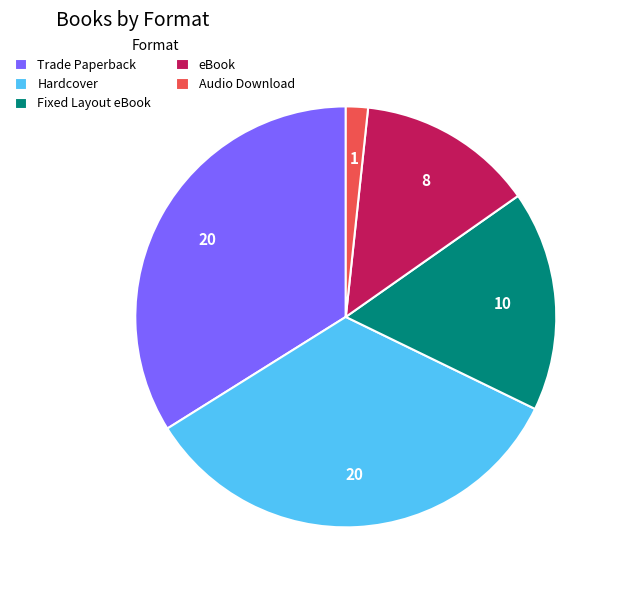

Does eBook represent more than half of the total?

No